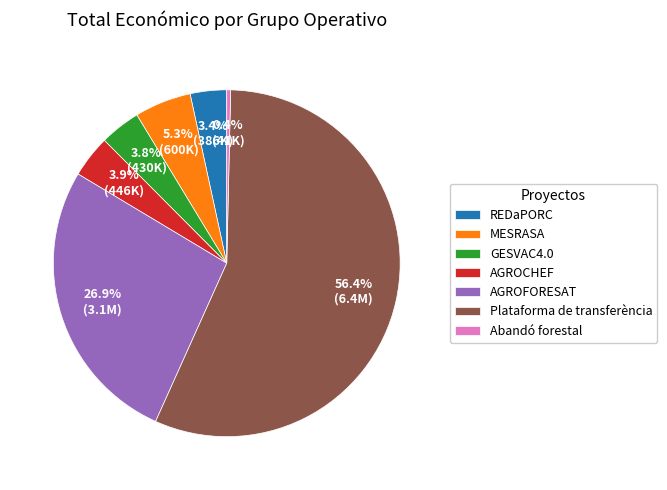

How many slices are in this pie chart?

7